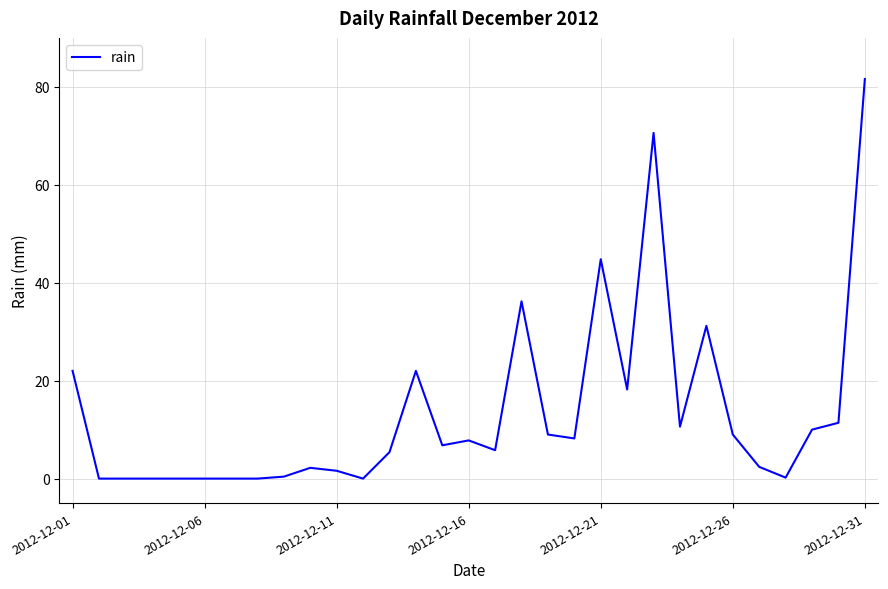

What is the difference between the maximum and minimum values?

81.6